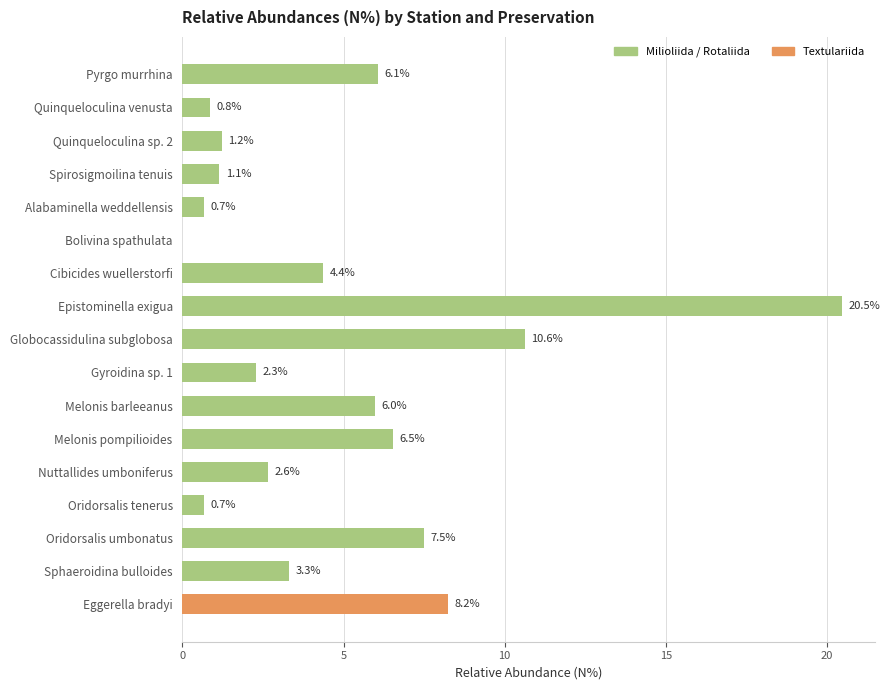

How many positive values are there?

16